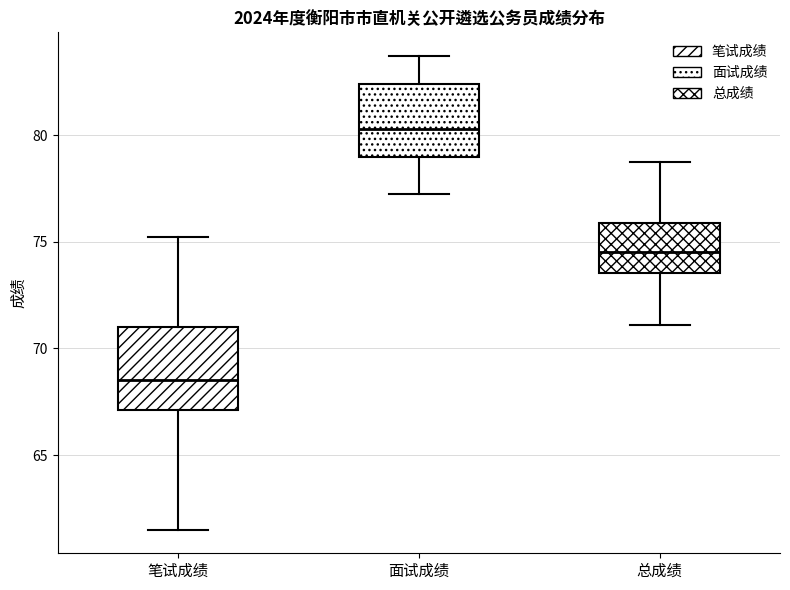

Which box has the lowest median line?

笔试成绩